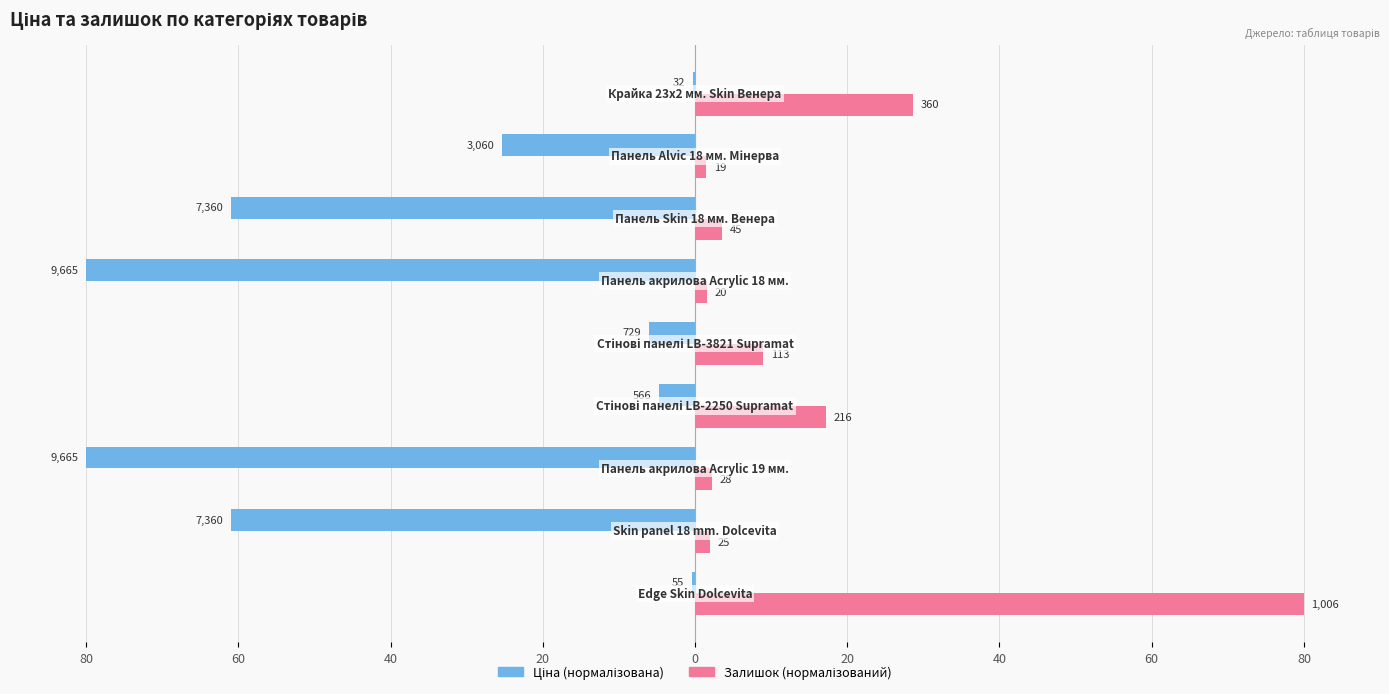

True or false: Залишок has a value of 3.1 at 40.

False